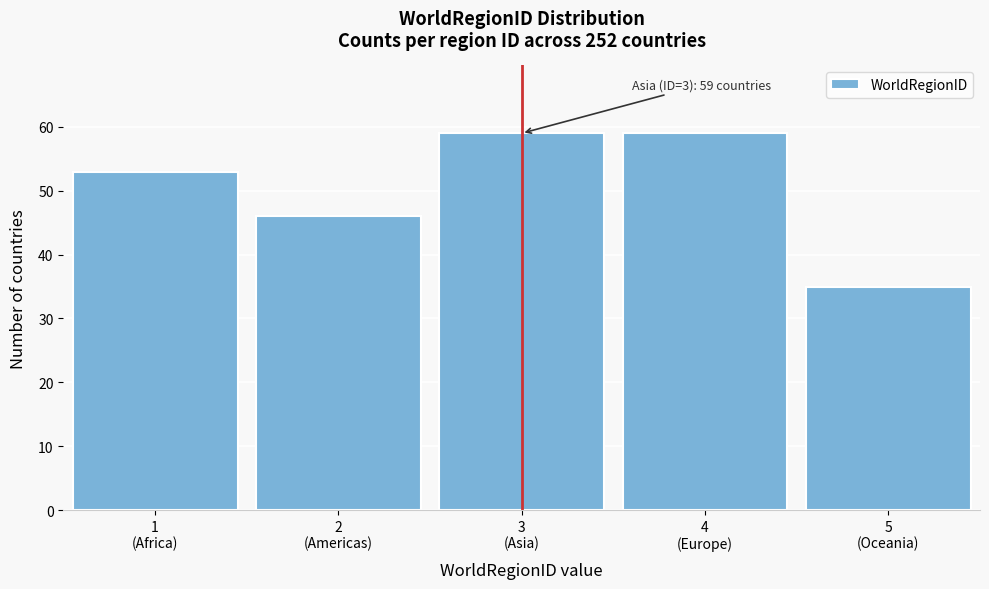

Reading left to right, list all the values displayed in this chart.

53	46	59	59	35